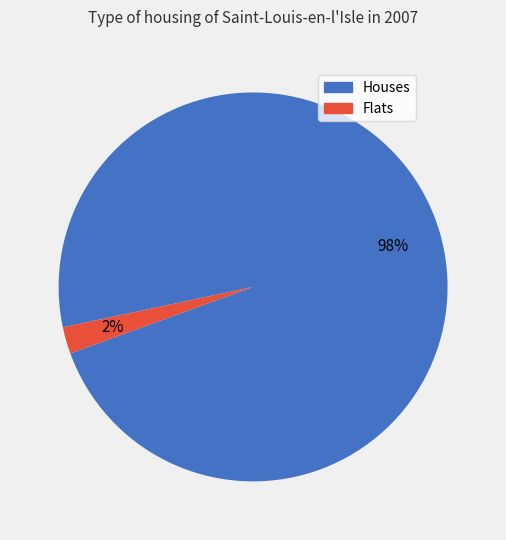

Is it true that Houses is 98% of the pie?

True